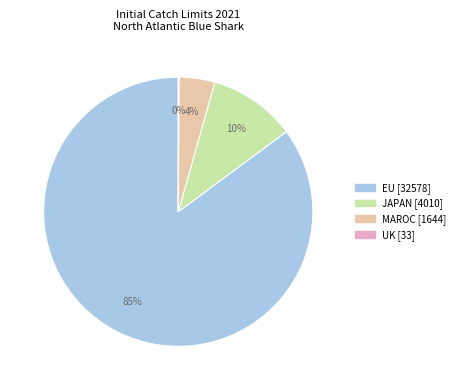

Which slice is the largest?

EU